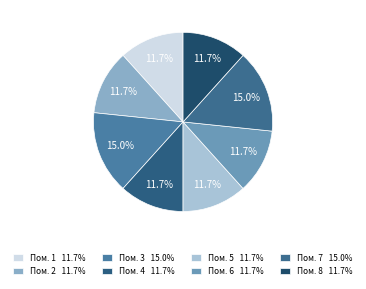

How many slices are in this pie chart?

8